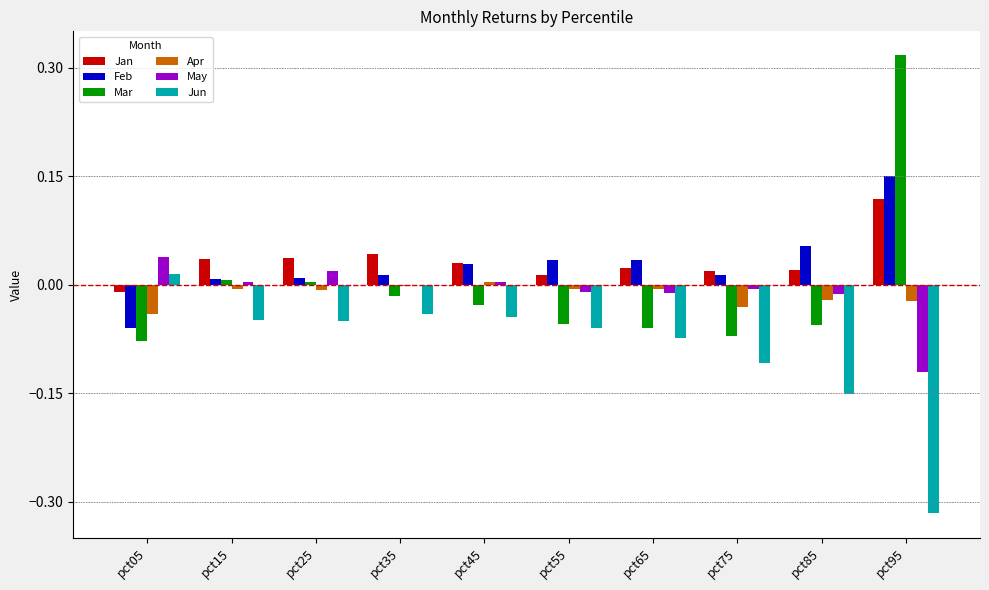

The value of Jan at pct25 is 0.1. True or false?

False